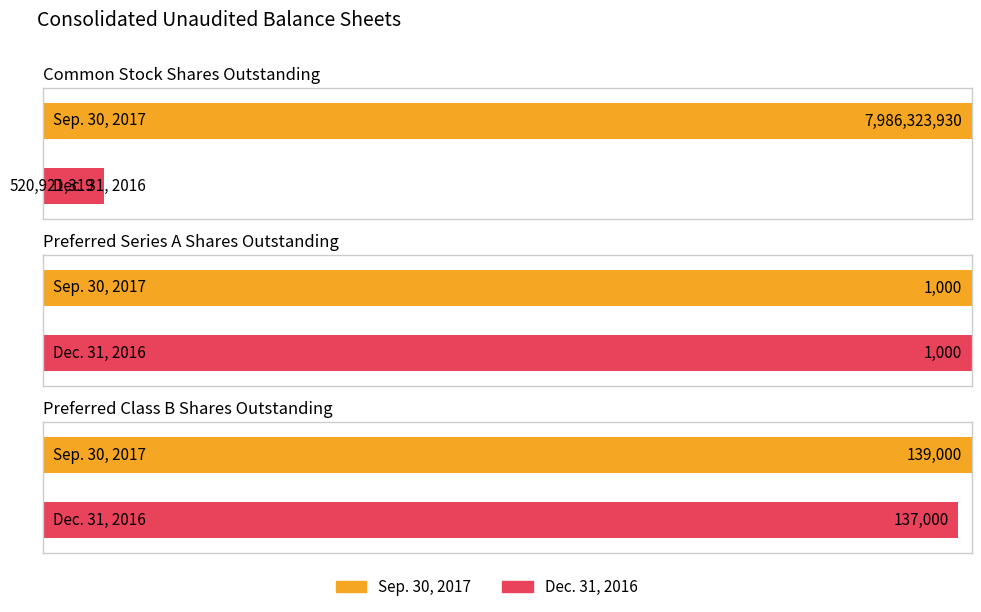

List the labels in order of Sep. 30, 2017 value, smallest first.

Preferred Series A Shares Outstanding, Preferred Class B Shares Outstanding, Common Stock Shares Outstanding